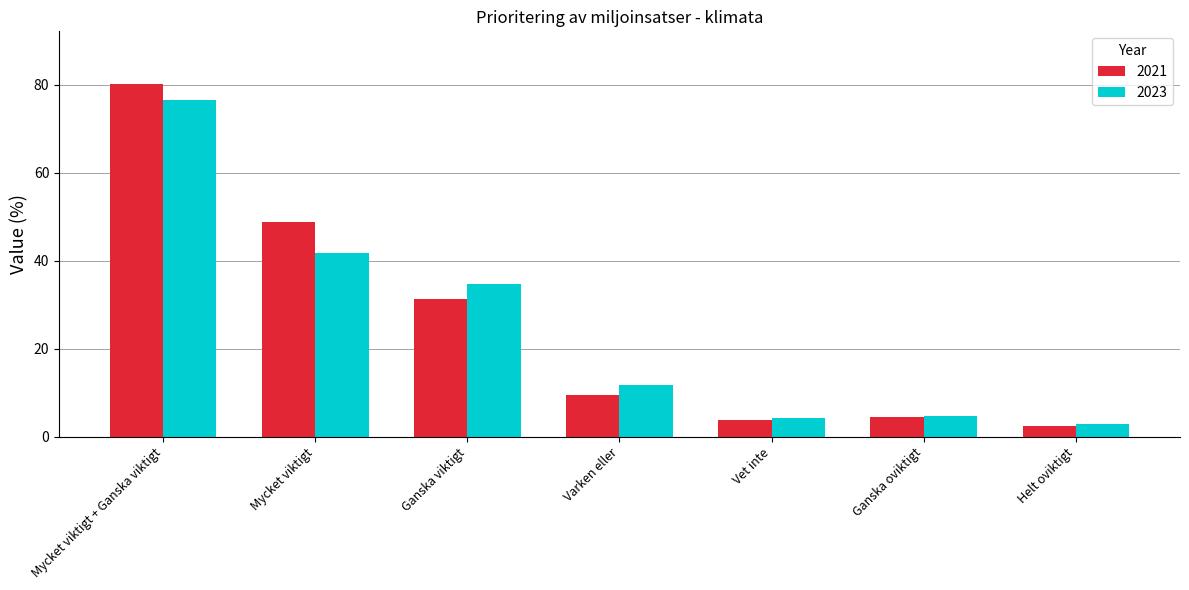

How many categories are shown in the chart?

7